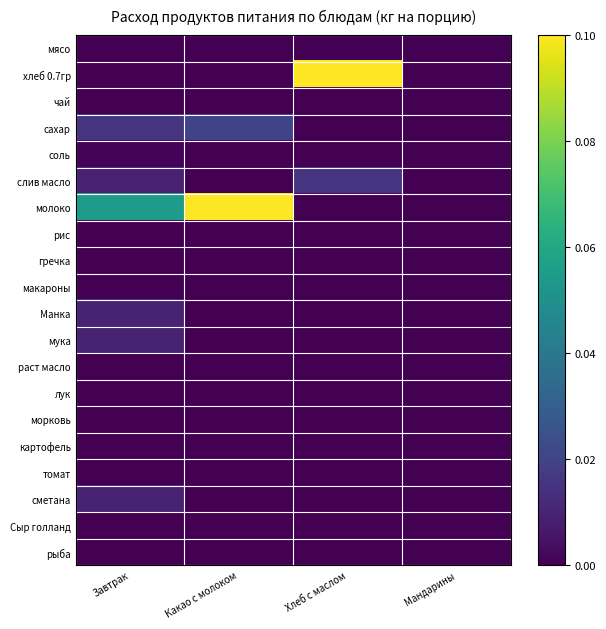

Rank the series by their maximum value, from highest to lowest.

хлеб 0.7гр, молоко, сахар, слив масло, Манка, мука, сметана, соль, мясо, чай, рис, гречка, макароны, раст масло, лук, морковь, картофель, томат, Сыр голланд, рыба